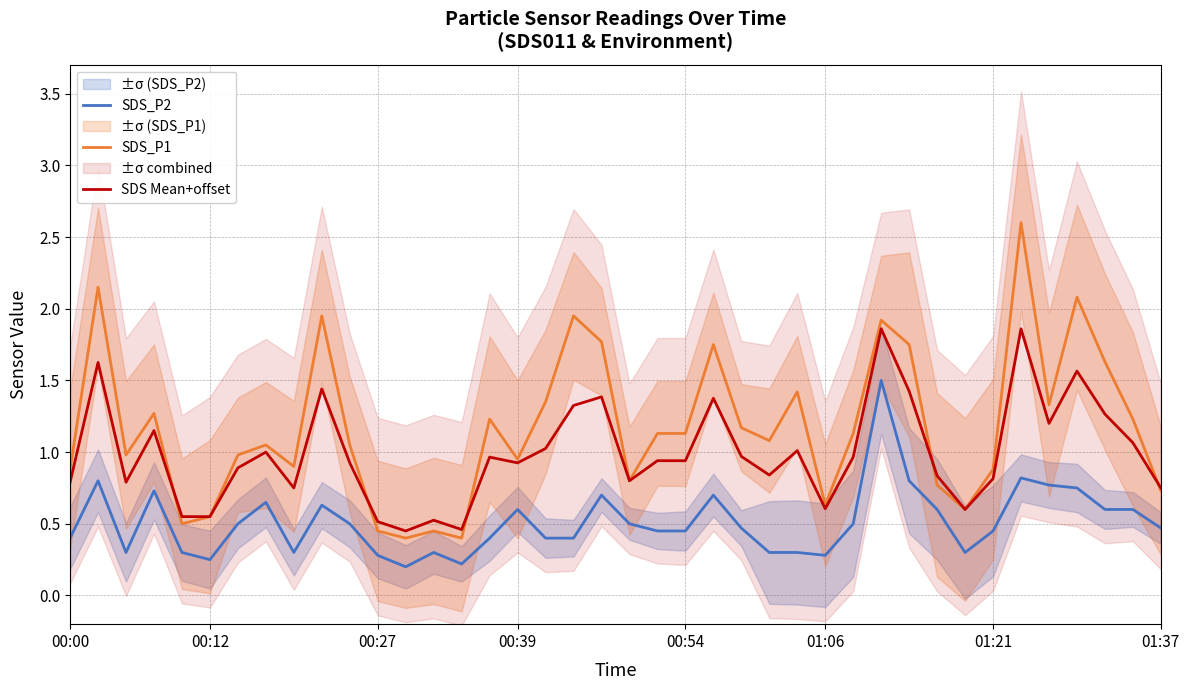

Where is SDS_P2 nearest to the value 0?

12